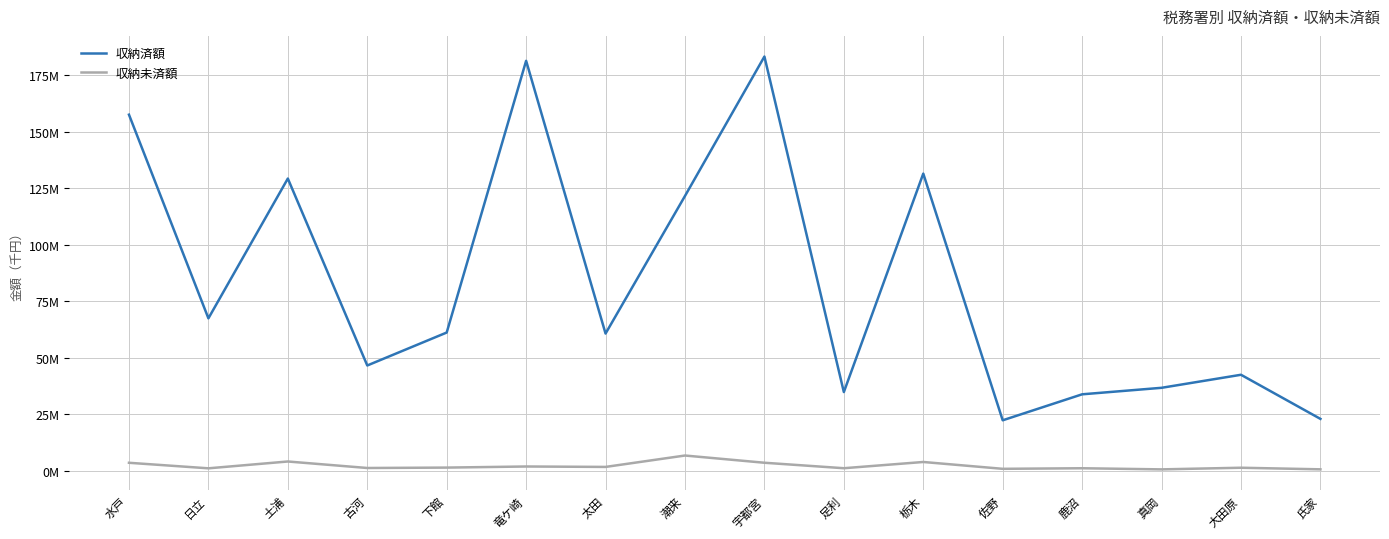

Where is the first local maximum for 収納未済額?

土浦